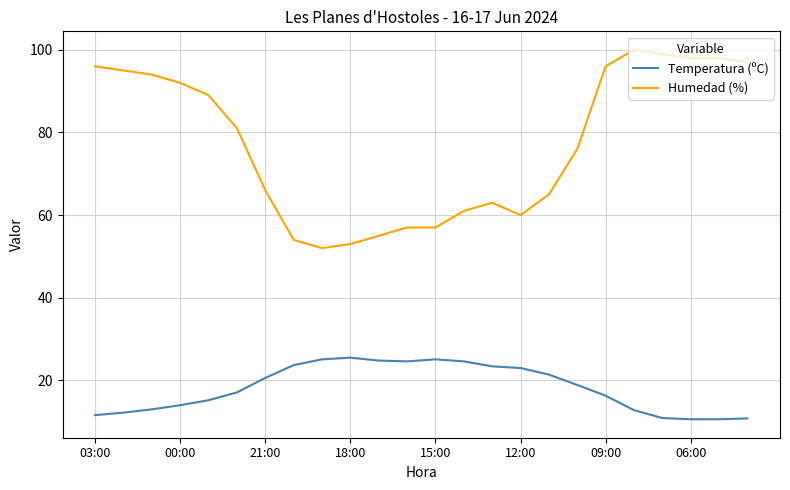

What is the difference between the maximum and minimum values in the Temperatura (ºC) series?

14.9